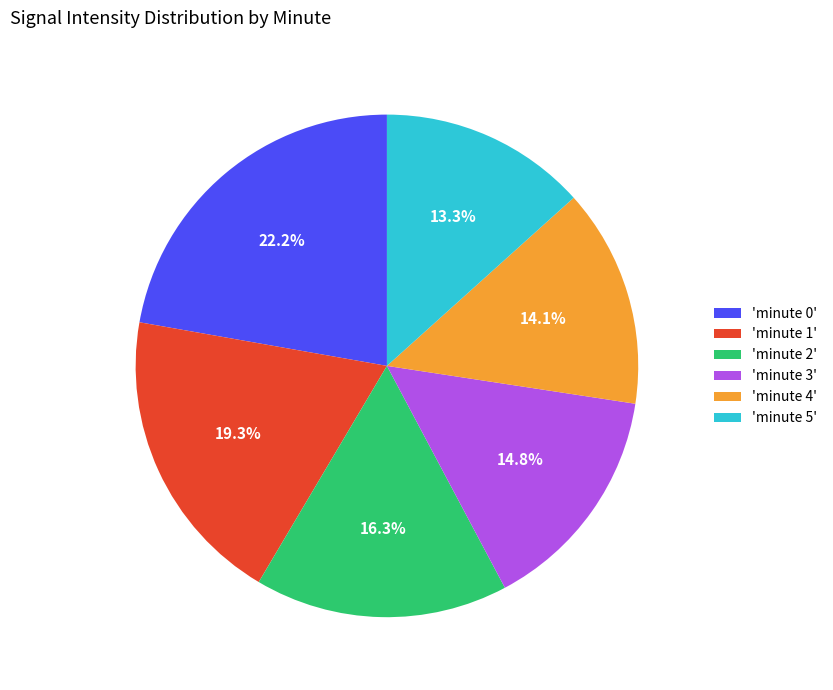

Is there any slice that represents more than half of the pie?

No